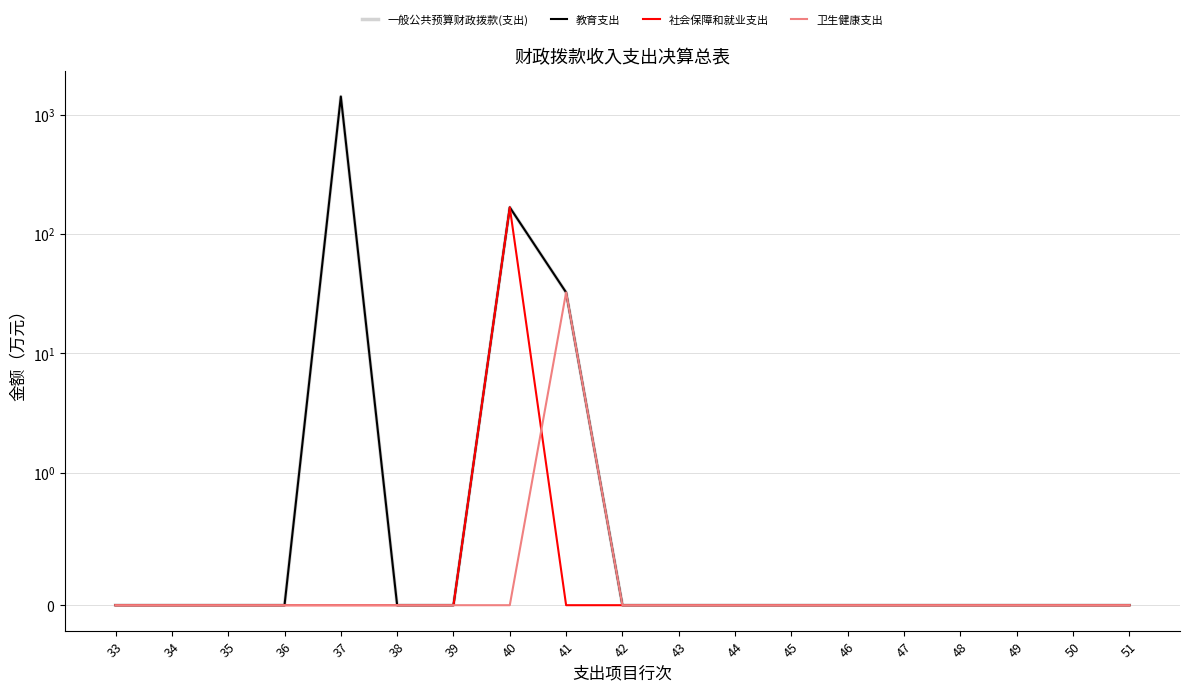

True or false: 卫生健康支出 and 教育支出 intersect in this chart.

False